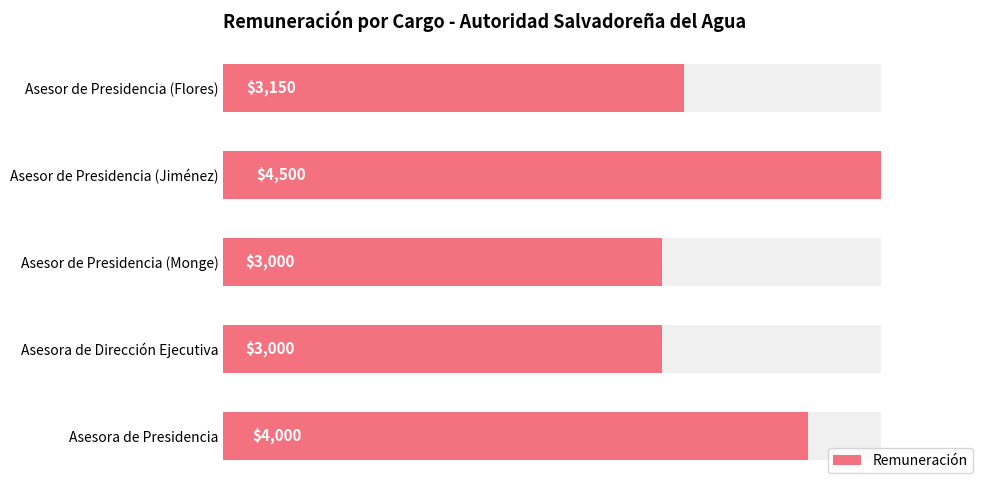

Count the number of categories in the chart.

5